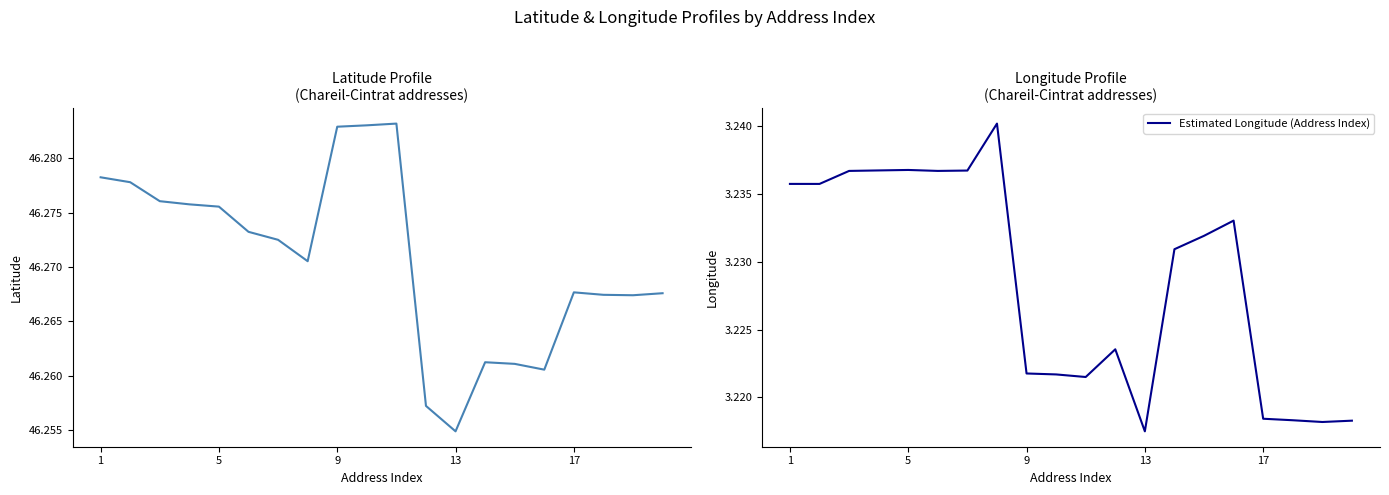

True or false: Latitude and Estimated Longitude (Address Index) cross at least once.

False